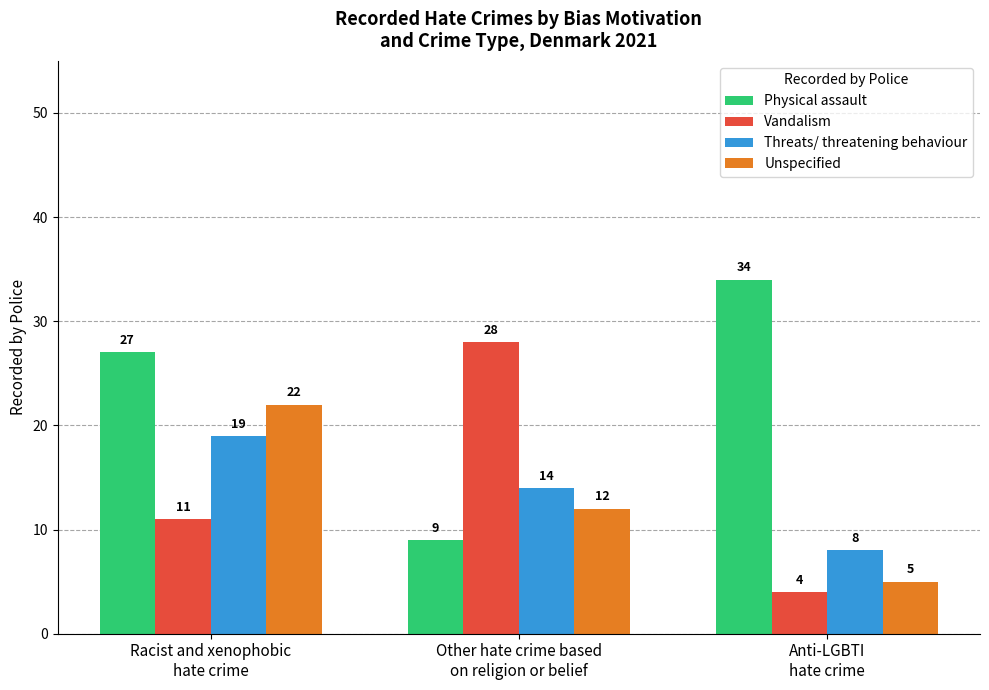

How many series are shown in this chart?

4